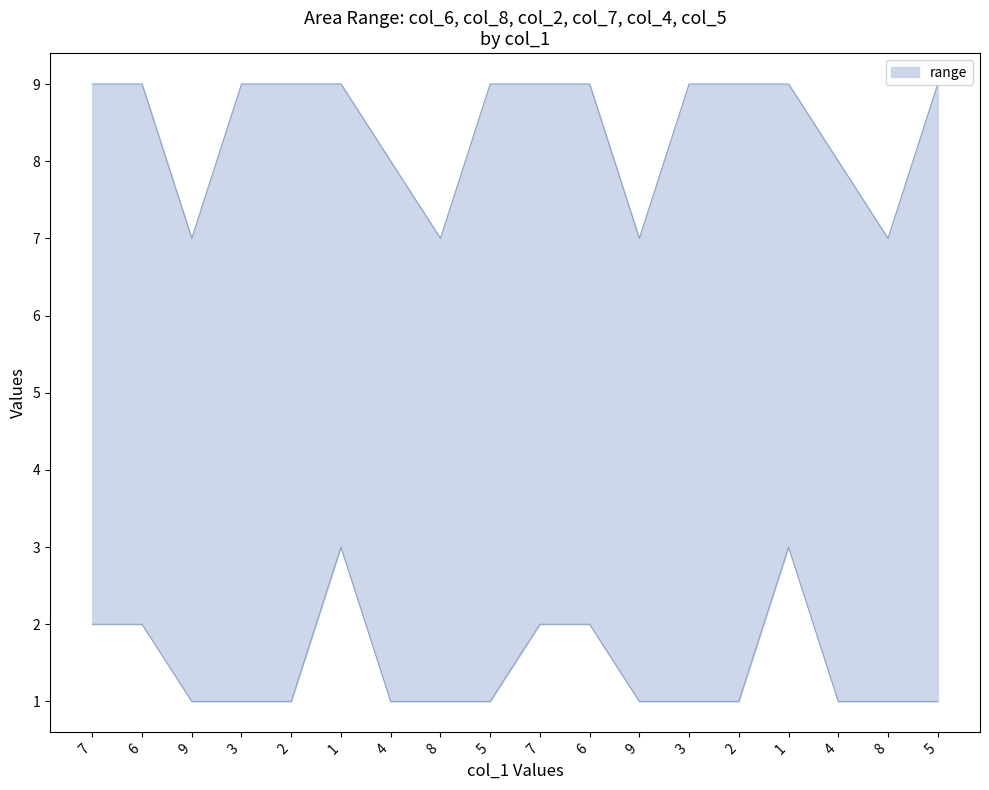

What is the sum of the col_6 values at 0 and 11?

13